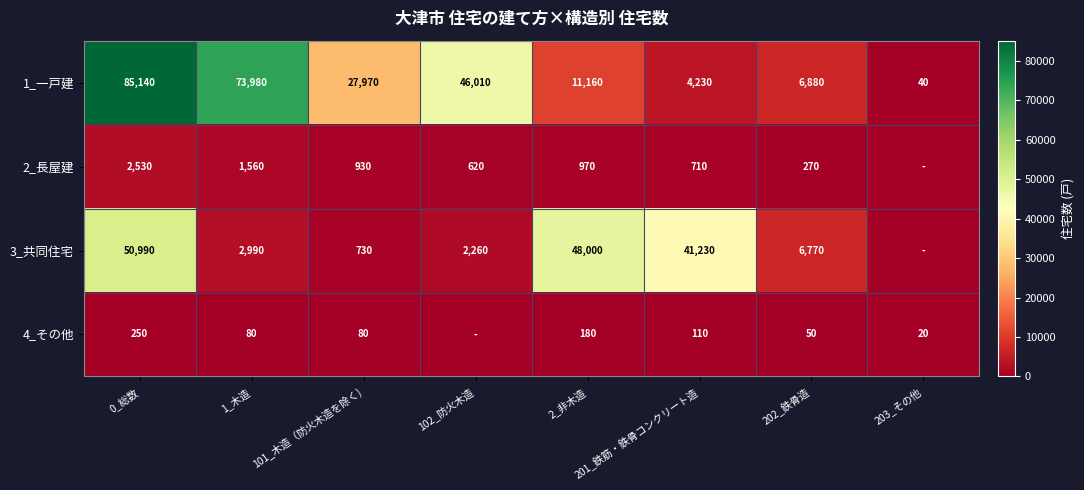

What is the sum of the 2_長屋建 values at 101_木造（防火木造を除く) and 2_非木造?

1900